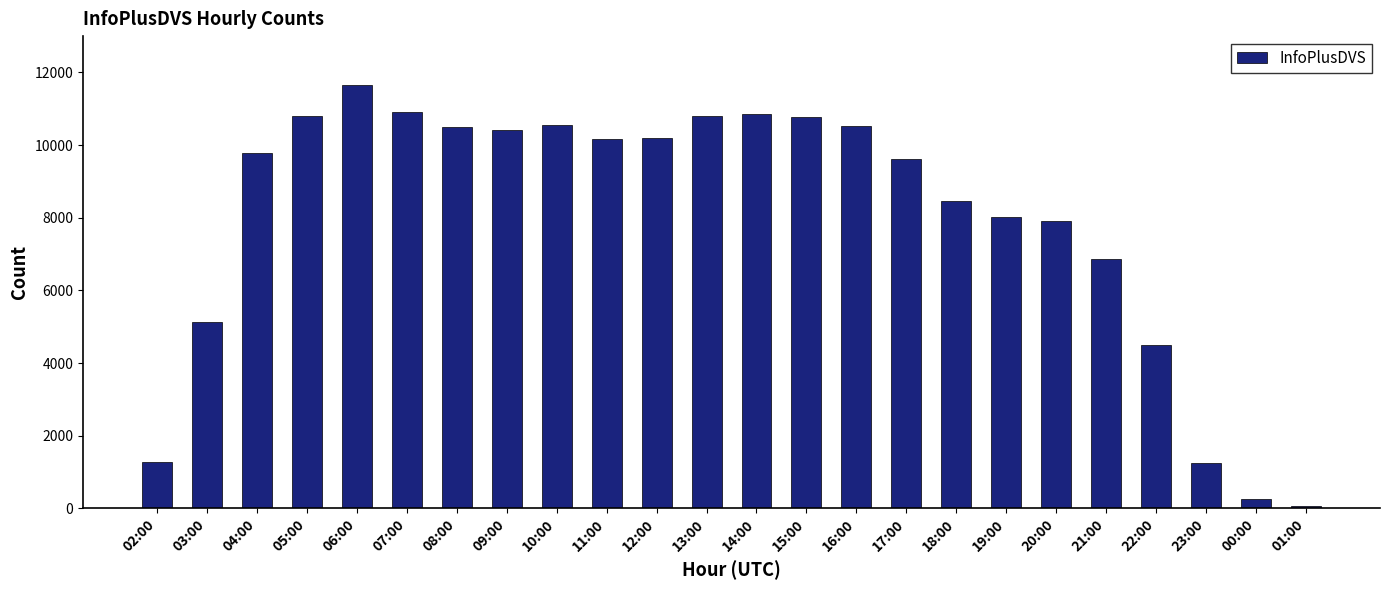

What is the change in value from 12:00 to 22:00?

-5711